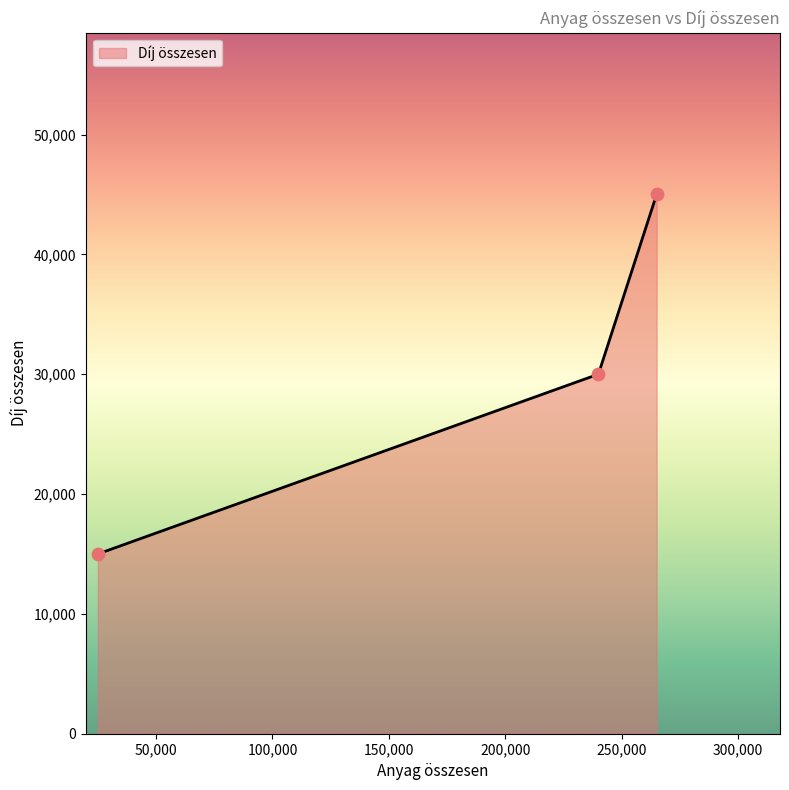

What is the difference between the maximum and minimum values?

30000